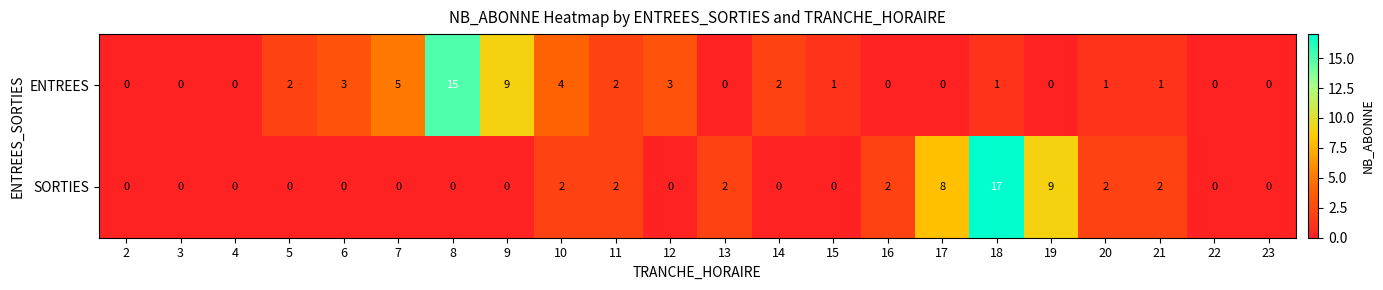

How many data points in ENTREES are less than 1?

9